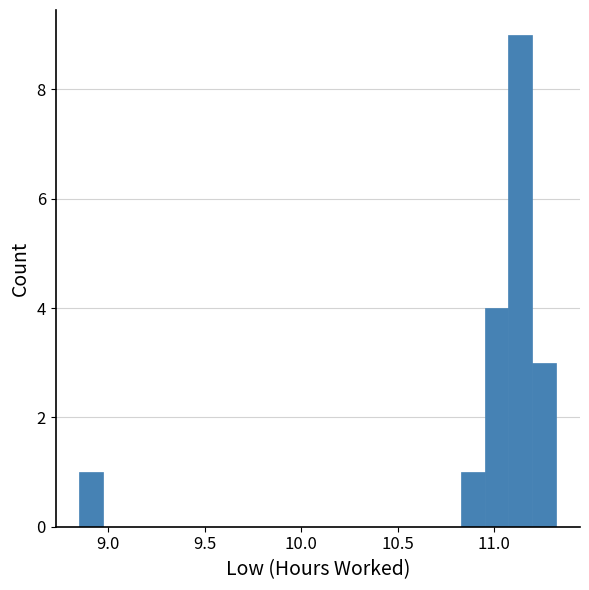

Around what value on the x-axis is the tallest bar? Give the approximate position of its centre, as read against the axis.

11.15